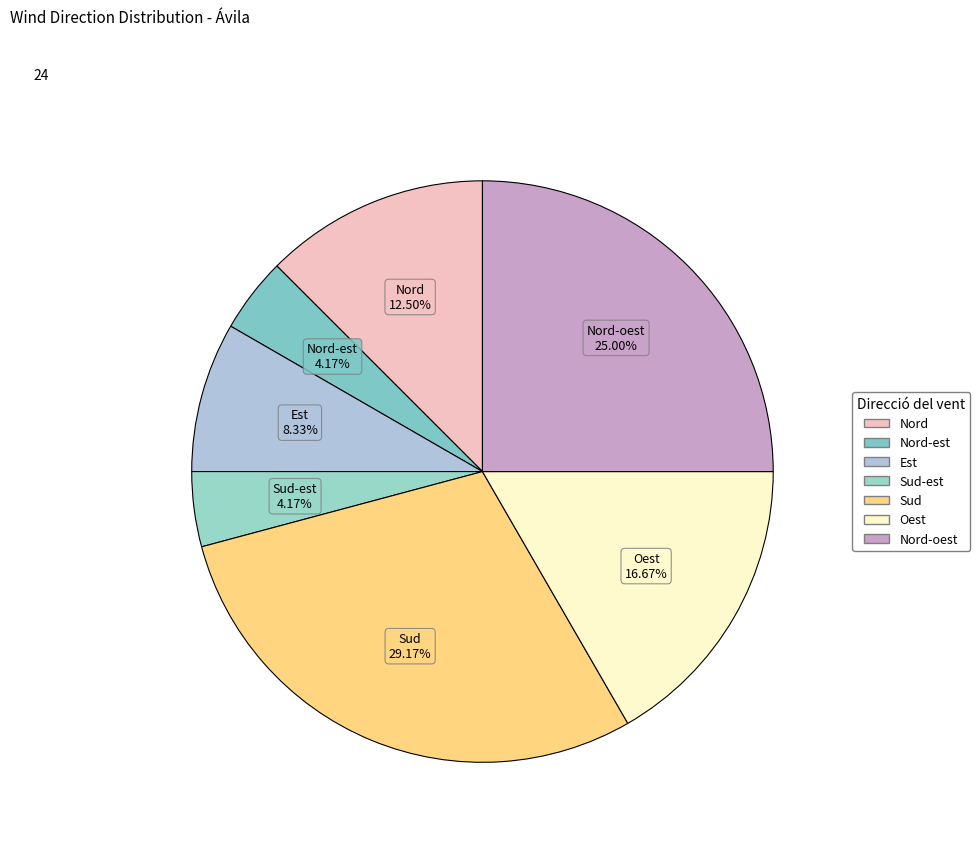

How many slices are in this pie chart?

7